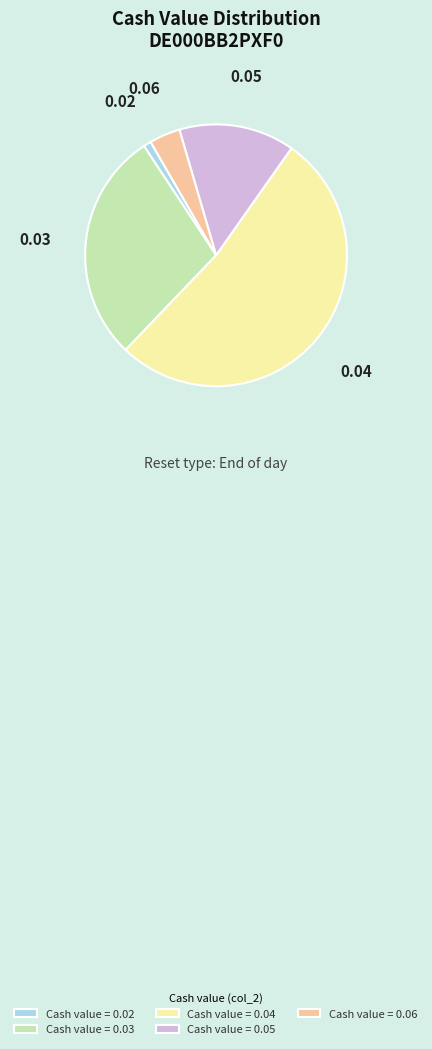

How many slices are in this pie chart?

5